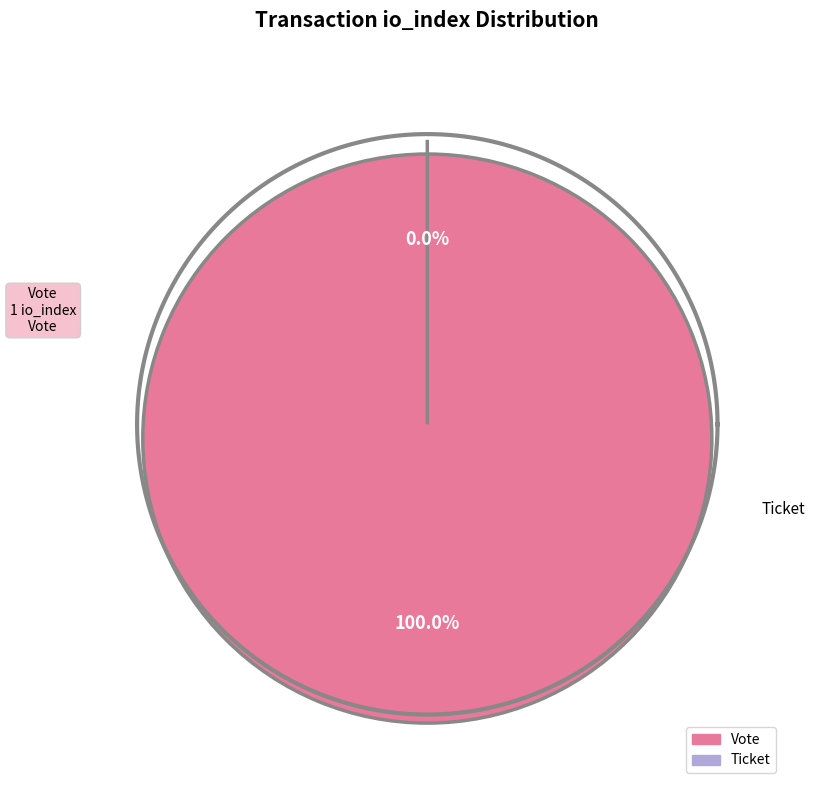

To the nearest percent, what is the difference between the largest and smallest slice percentages?

100%